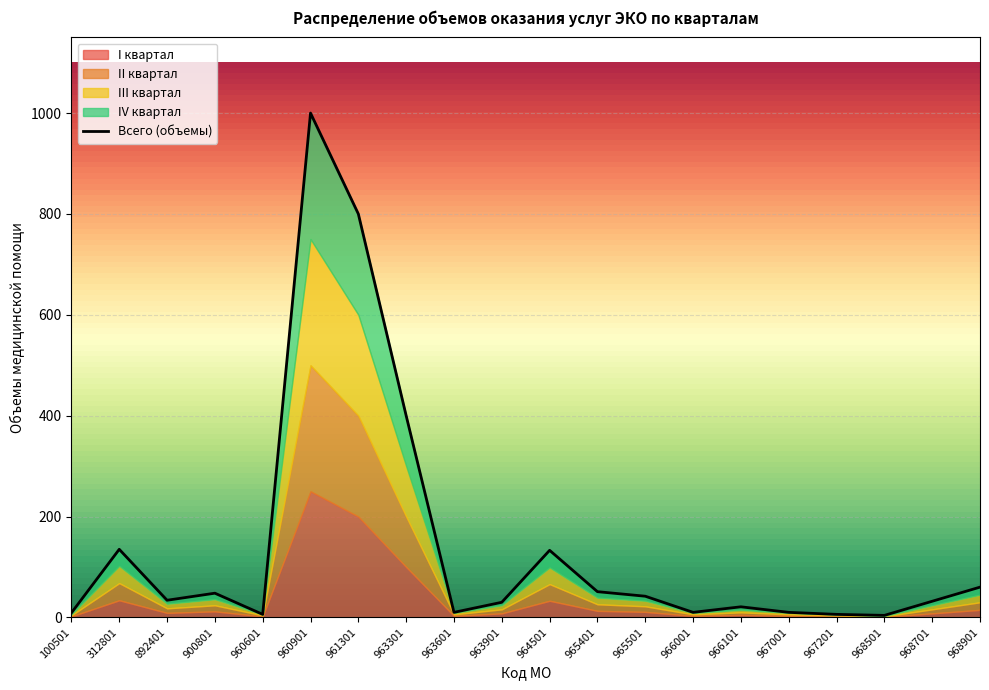

How many values in the II квартал series are below 9?

10